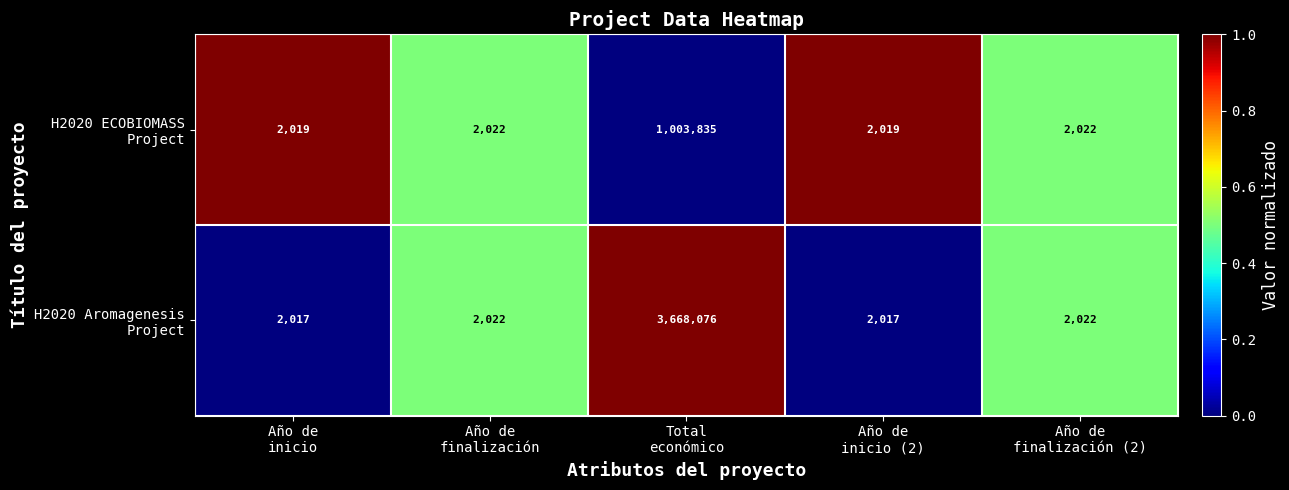

What is the minimum value shown in the chart?

2017